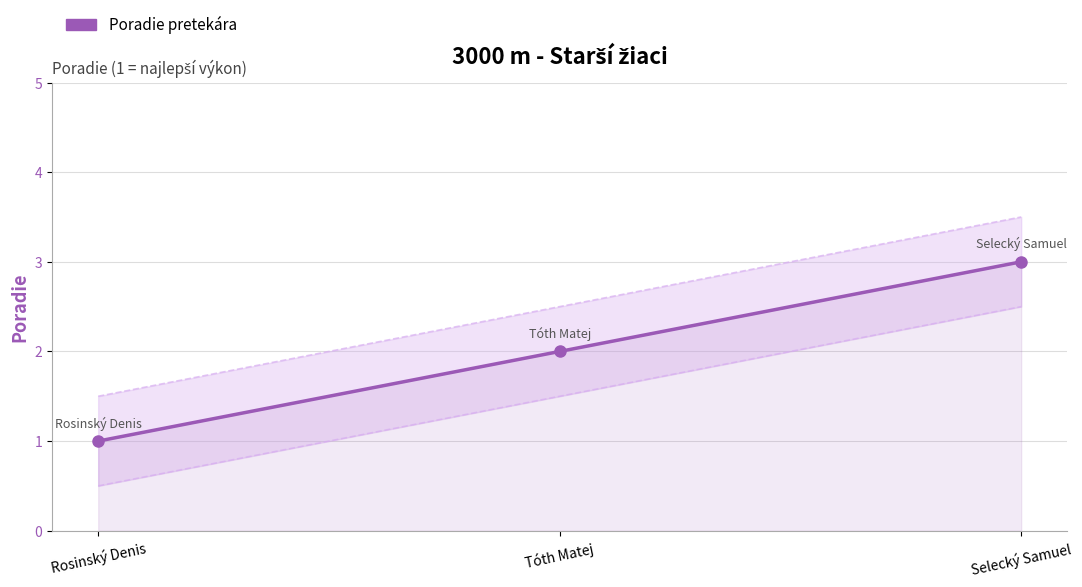

Rank the categories by value from highest to lowest.

Selecký Samuel, Tóth Matej, Rosinský Denis